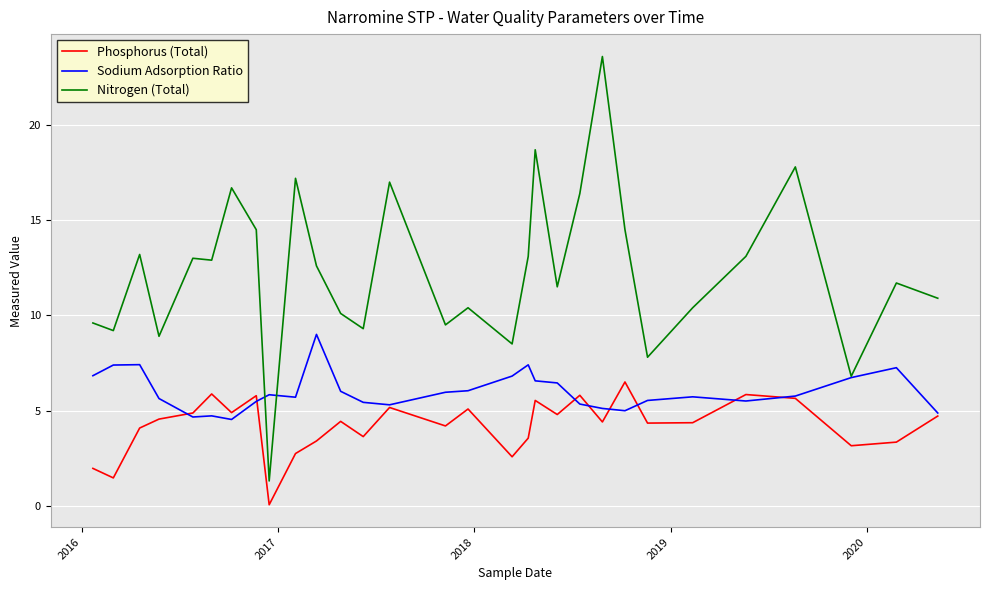

What is the greatest value displayed?

23.6